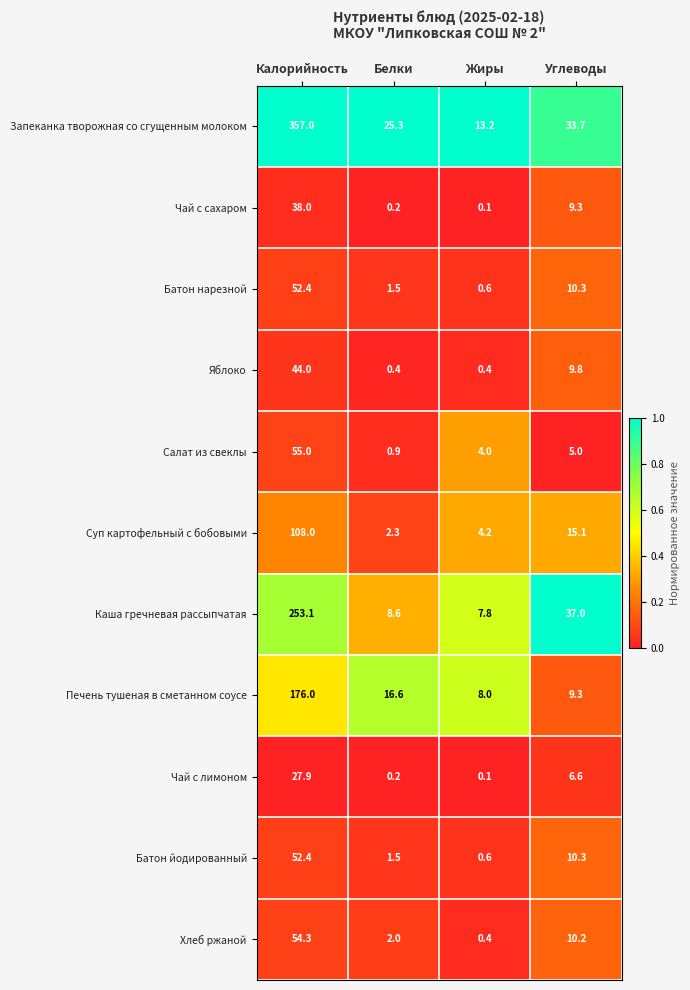

True or false: Каша гречневая рассыпчатая has a value of 391.4 at Калорийность.

False